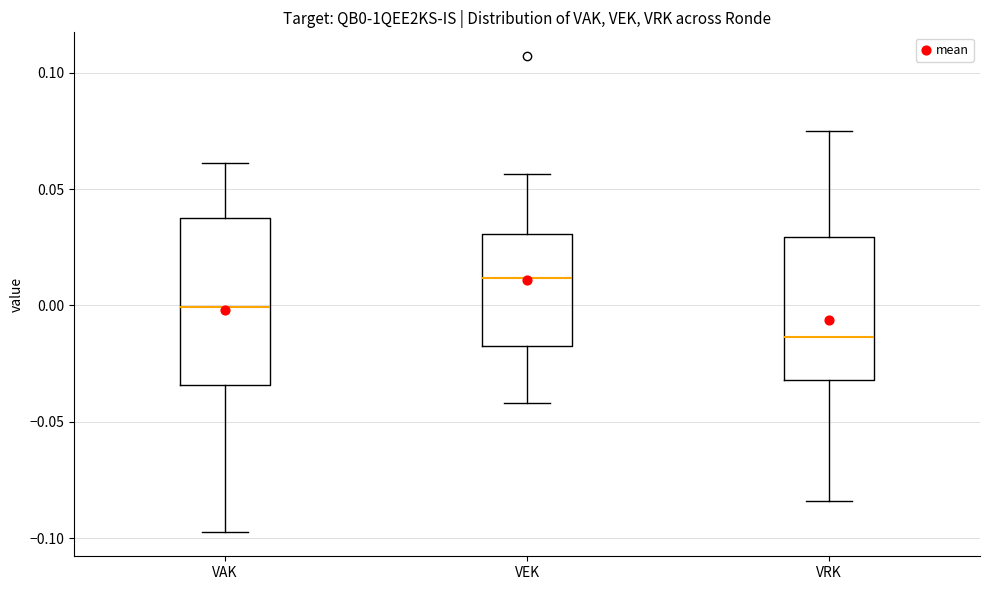

Reading left to right, read every box against the y-axis: the position of its median line, the range the box covers, and the ends of its whiskers. The values are not printed on the chart, so give them approximately, as read against the axis.

VAK: median 0.000, box -0.035 to 0.040, whiskers -0.100 to 0.060
VEK: median 0.010, box -0.020 to 0.030, whiskers -0.040 to 0.055
VRK: median -0.015, box -0.030 to 0.030, whiskers -0.085 to 0.075